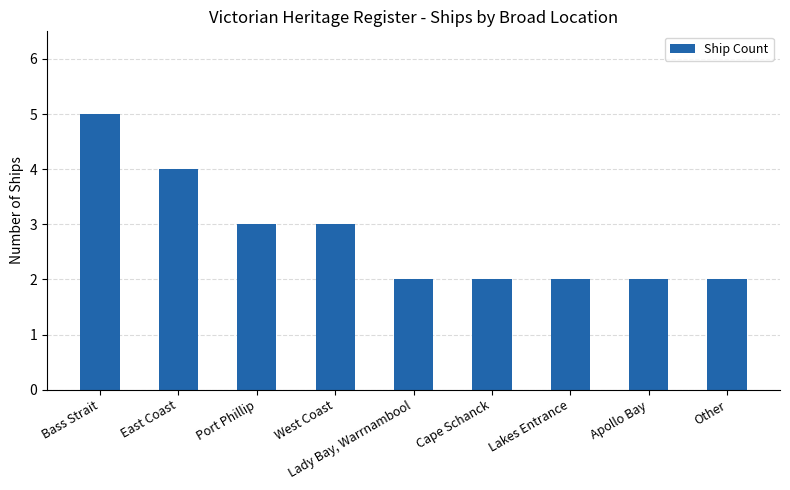

Count the values in the range 2 to 3.

7